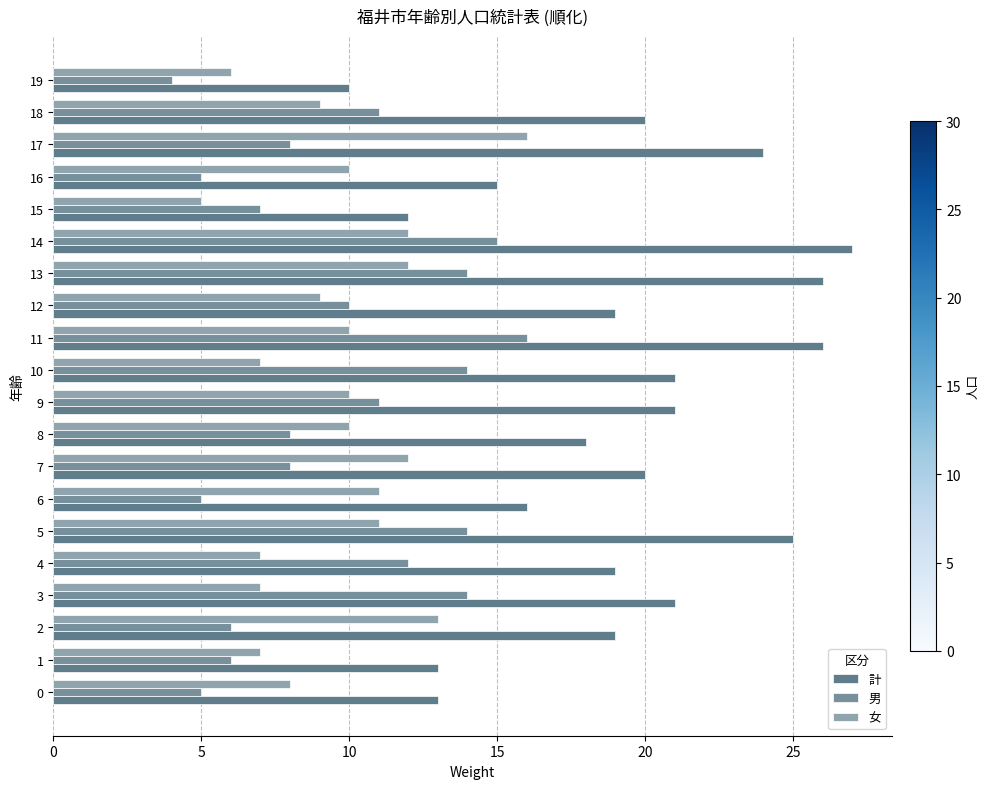

Count the number of categories in the chart.

20